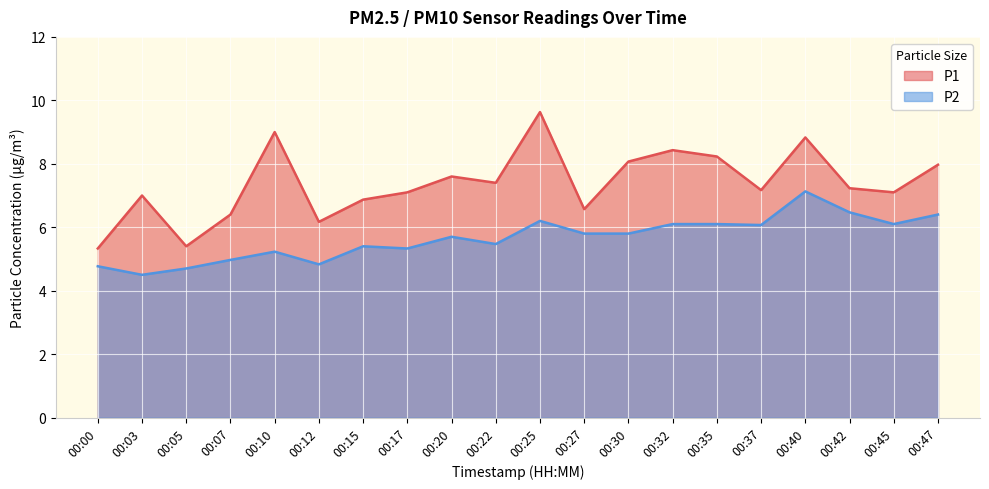

At how many categories does at least one series exceed 6?

18